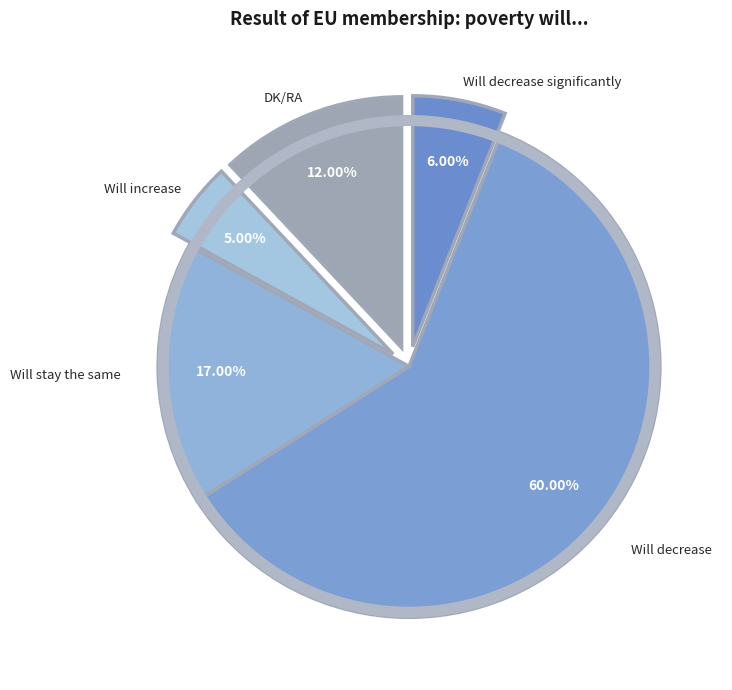

To the nearest percent, what is the average slice percentage?

20%